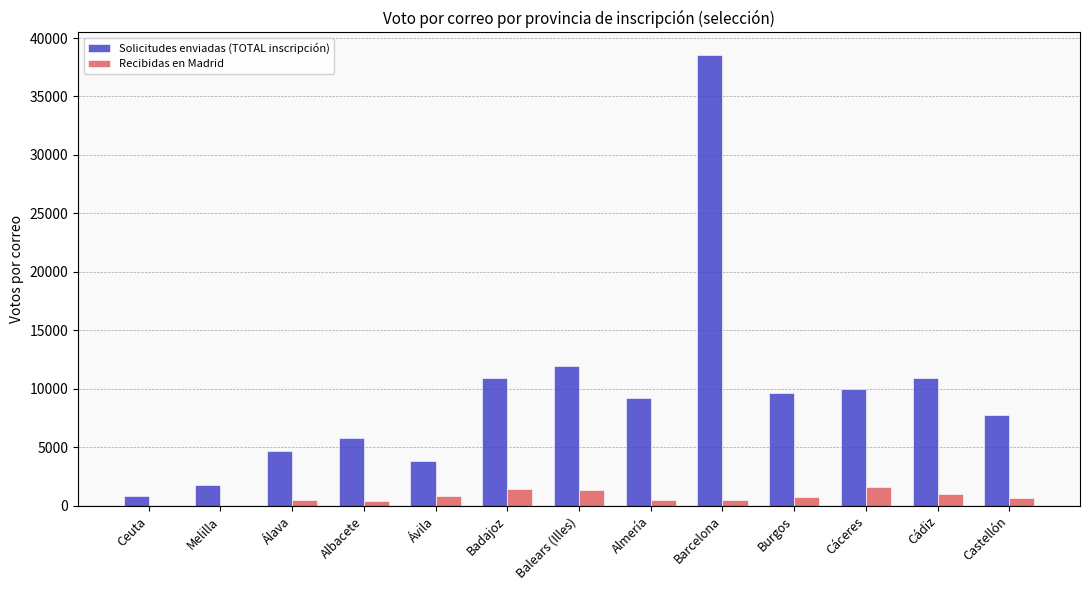

What is the sum of all Recibidas en Madrid values?

9751